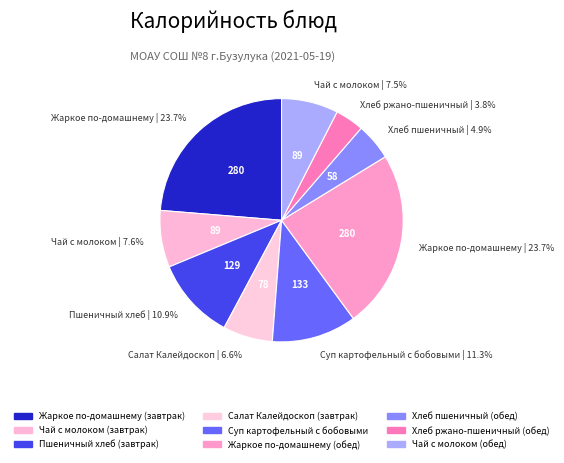

True or false: Жаркое по-домашнему (обед) accounts for 24% of the total.

True